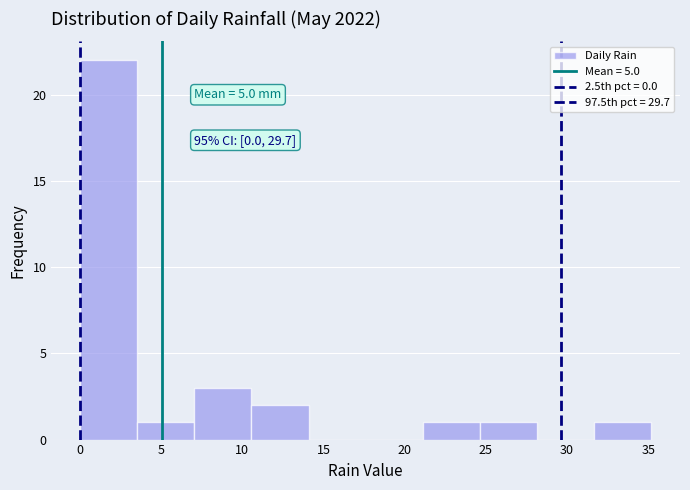

Over which range of the x-axis is the bar tallest?

0.0 to 3.5